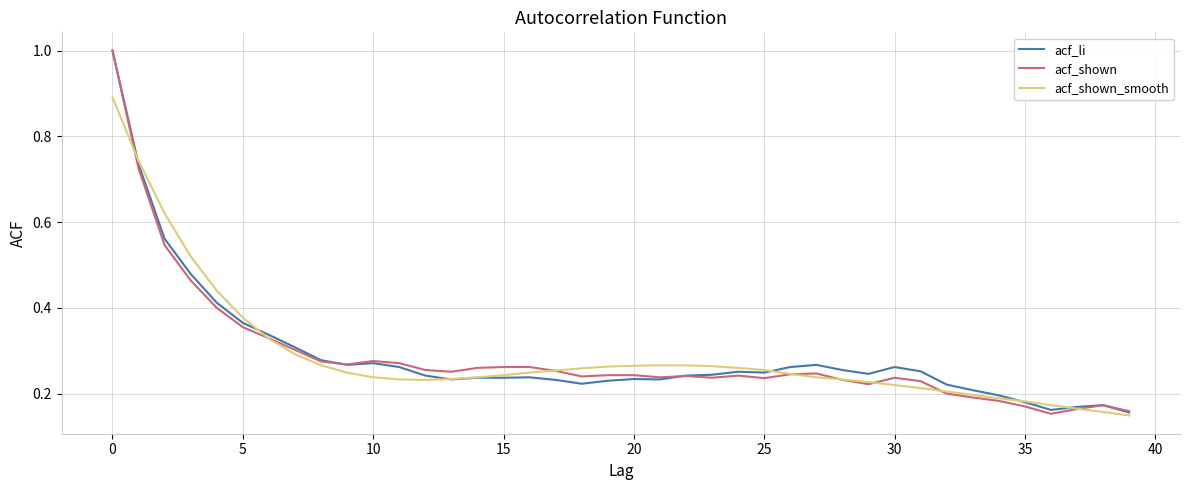

What is the maximum value shown in the chart?

1.0